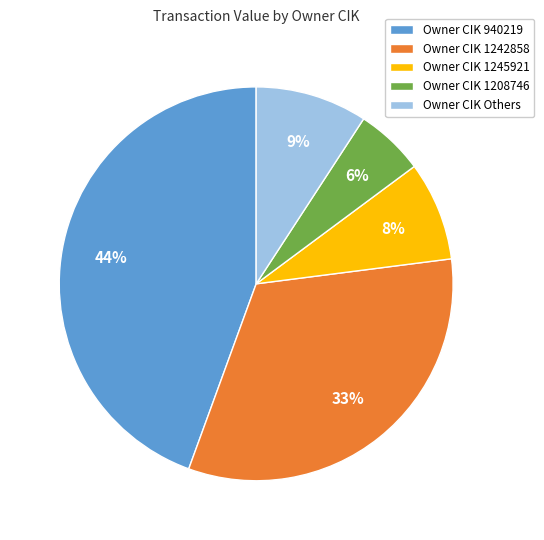

The Owner CIK 1245921 slice represents 8% of the pie. True or false?

True